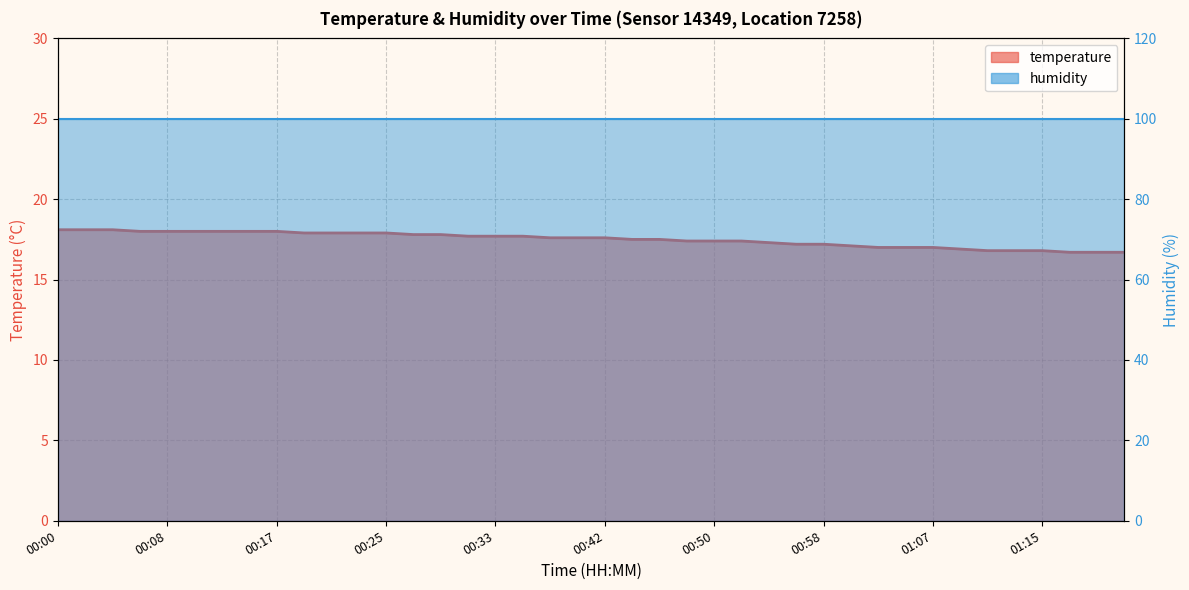

List the labels in order of value, largest first.

00:00, 00:02, 00:04, 00:06, 00:08, 00:10, 00:13, 00:15, 00:17, 00:19, 00:21, 00:23, 00:25, 00:27, 00:29, 00:31, 00:33, 00:35, 00:37, 00:39, 00:42, 00:44, 00:46, 00:48, 00:50, 00:52, 00:54, 00:56, 00:58, 01:00, 01:02, 01:04, 01:07, 01:09, 01:11, 01:13, 01:15, 01:17, 01:19, 01:21